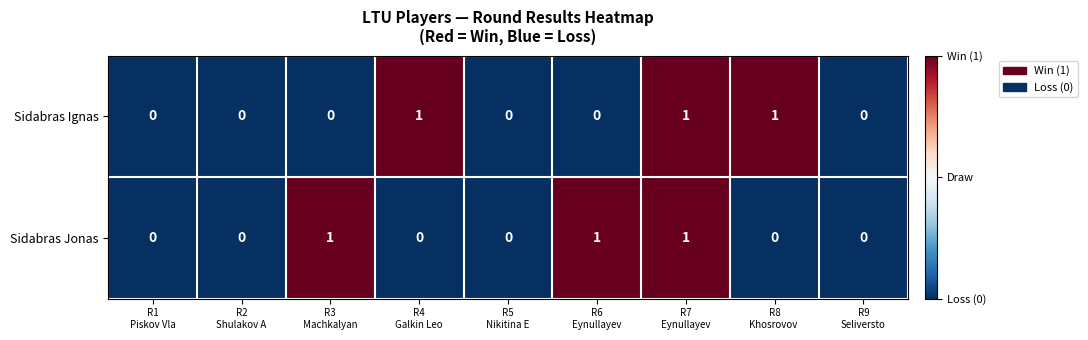

What is the sum of all Sidabras Ignas values?

3